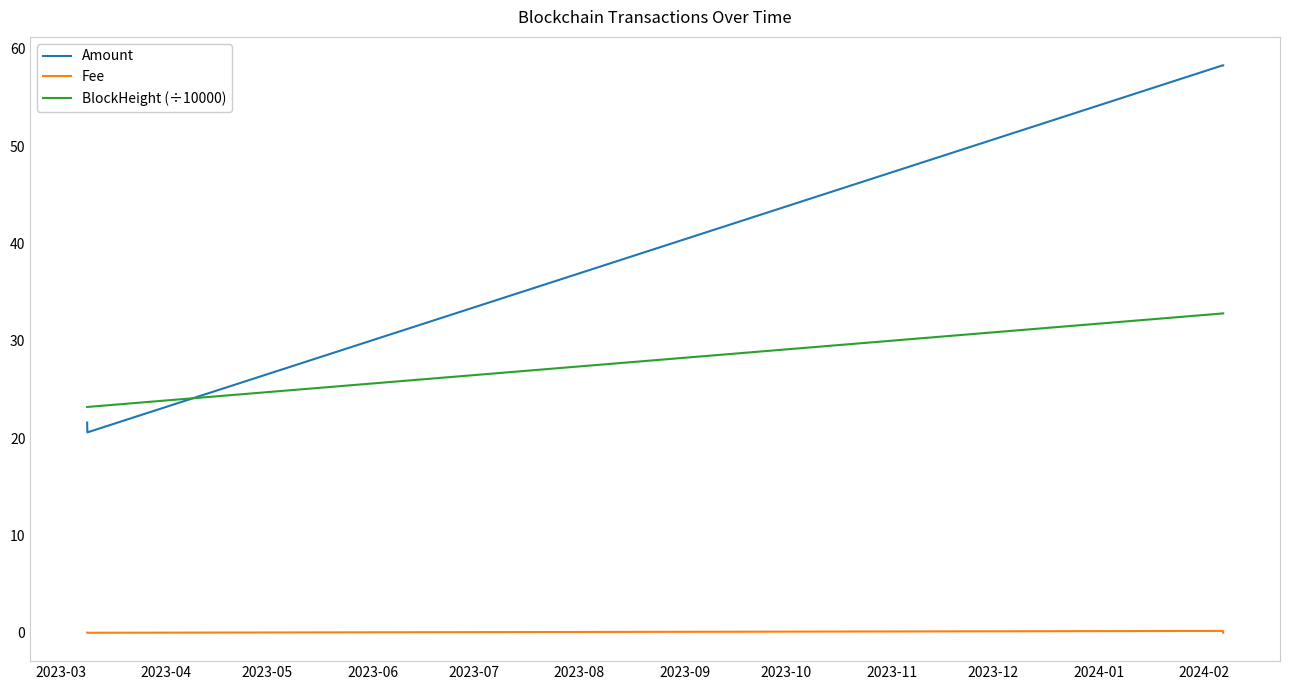

List the series in order of their peak value, lowest first.

Fee, BlockHeight (÷10000), Amount